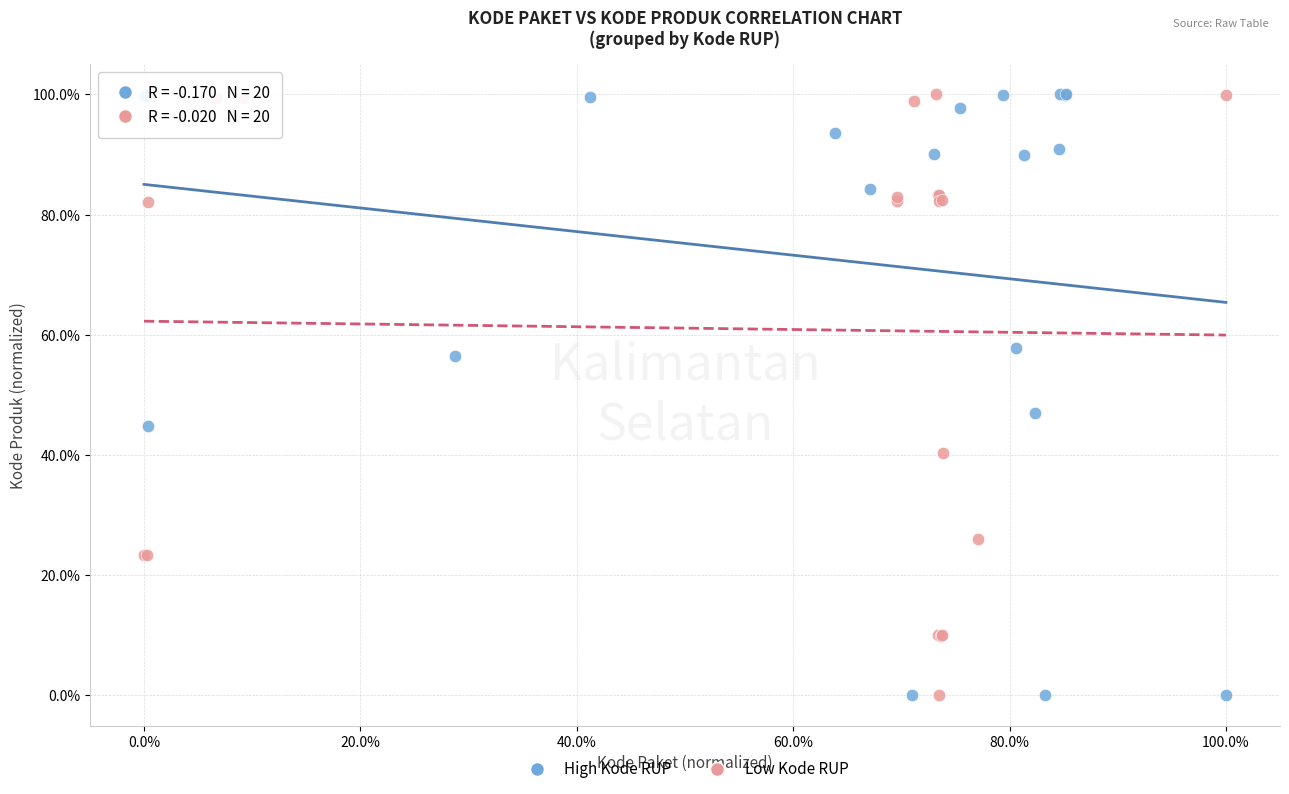

What are all the series names shown in the legend?

High Kode RUP, Low Kode RUP